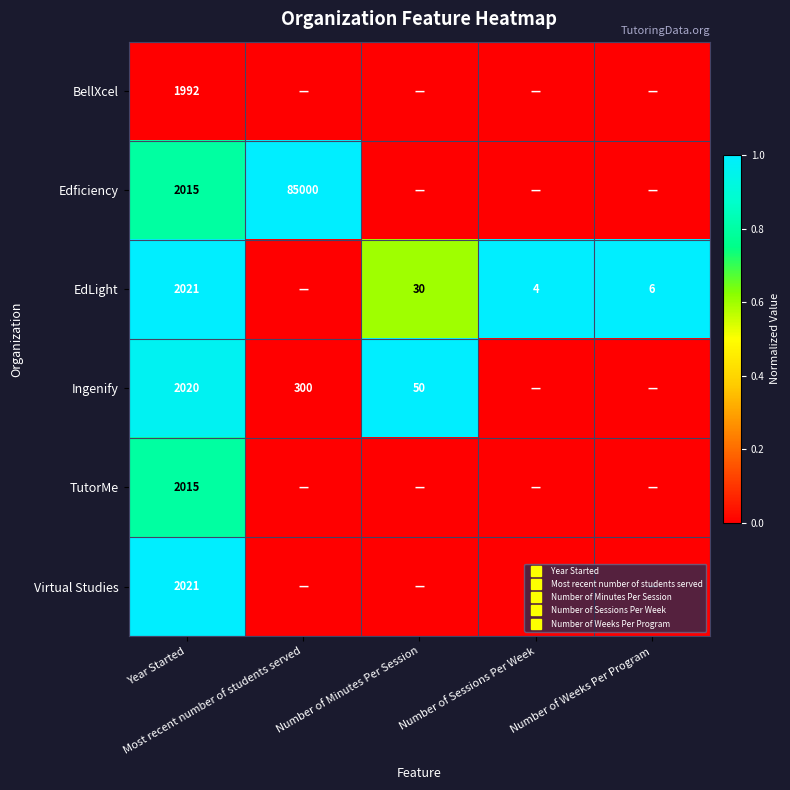

What is the sum of the Ingenify values at Year Started and Number of Weeks Per Program?

1.0